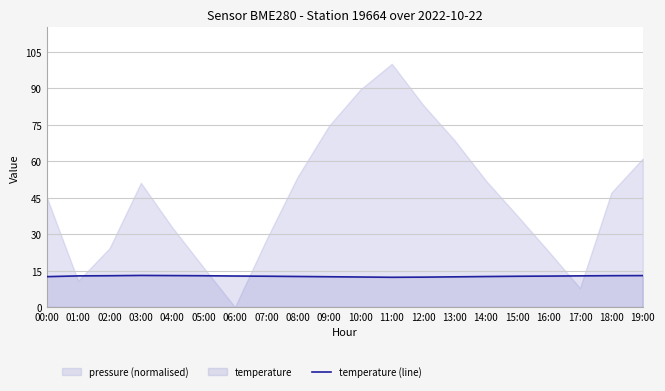

Does the chart display data point markers on the line(s)?

No